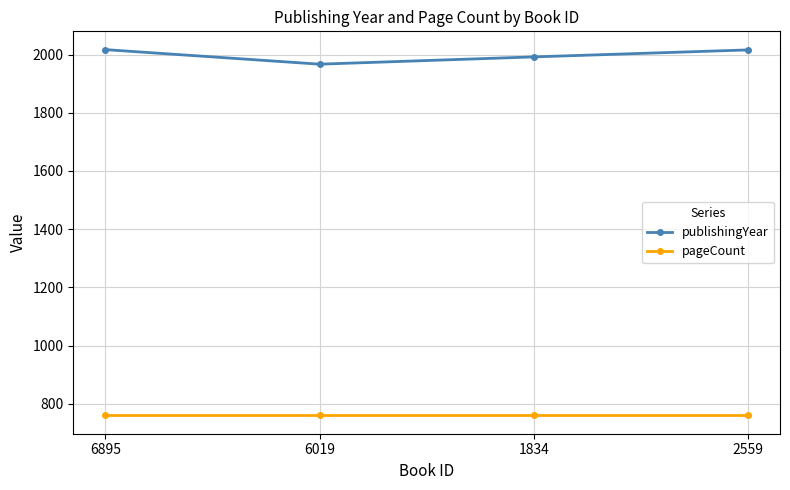

What is the average value of the publishingYear series?

1998